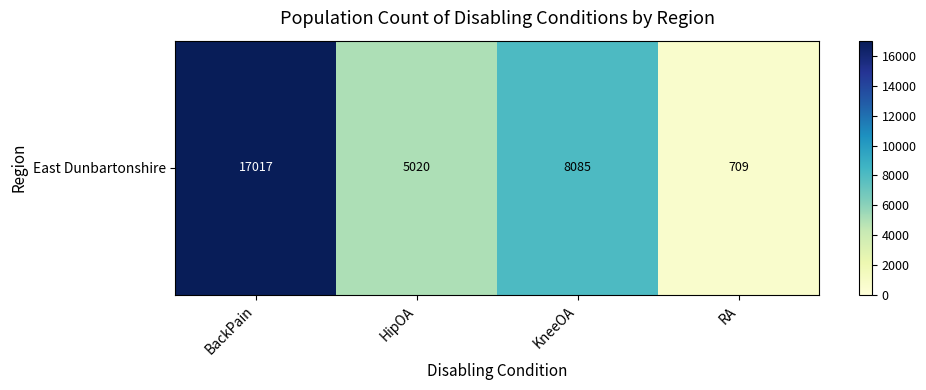

True or false: the data shows 5020 at HipOA.

True